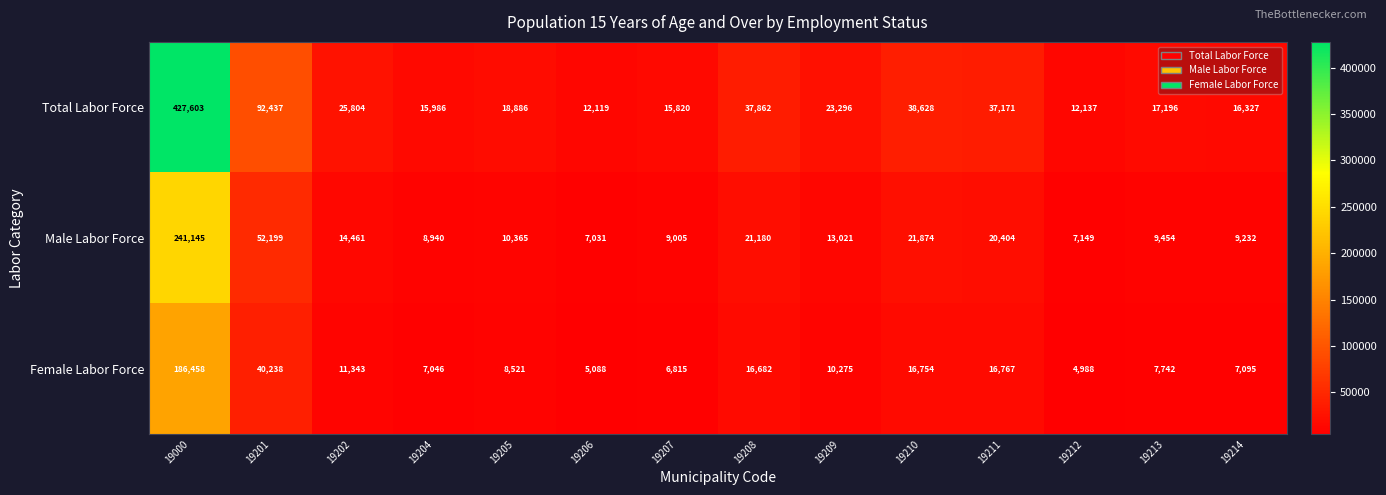

At which label does Total Labor Force reach its minimum?

19206